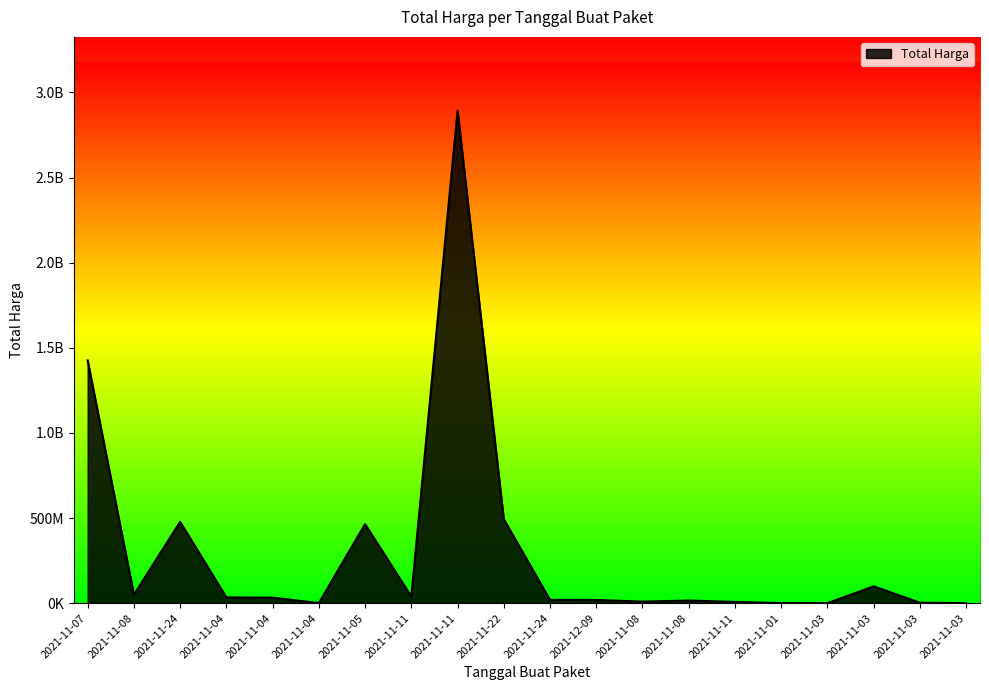

Rank the categories by value from highest to lowest.

2021-11-11, 2021-11-07, 2021-11-22, 2021-11-24, 2021-11-05, 2021-11-03, 2021-11-08, 2021-11-11, 2021-11-04, 2021-11-04, 2021-11-24, 2021-12-09, 2021-11-08, 2021-11-08, 2021-11-11, 2021-11-03, 2021-11-04, 2021-11-01, 2021-11-03, 2021-11-03